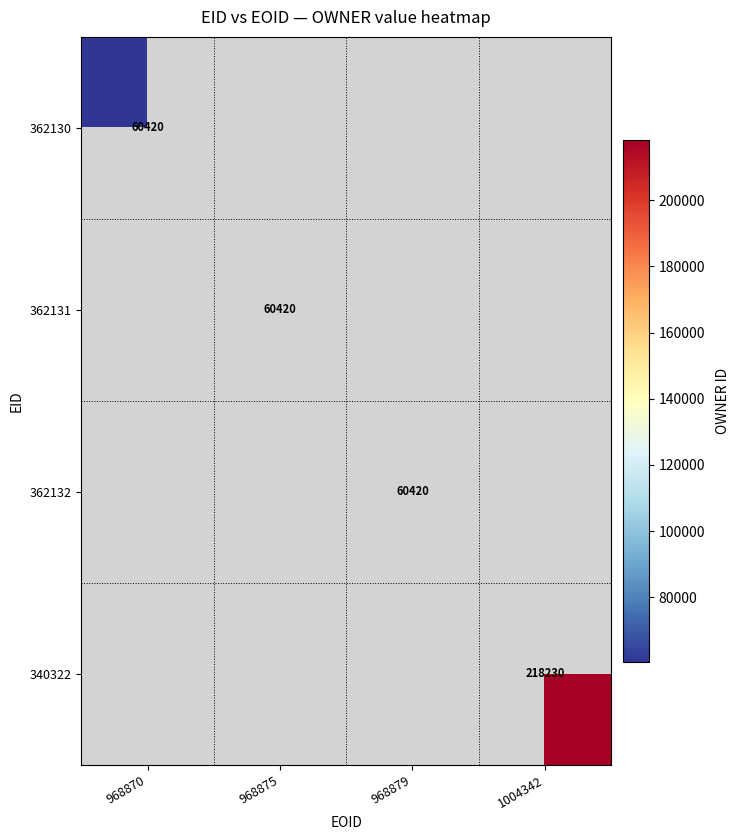

The 340322 series shows 218230 at 1004342. True or false?

True